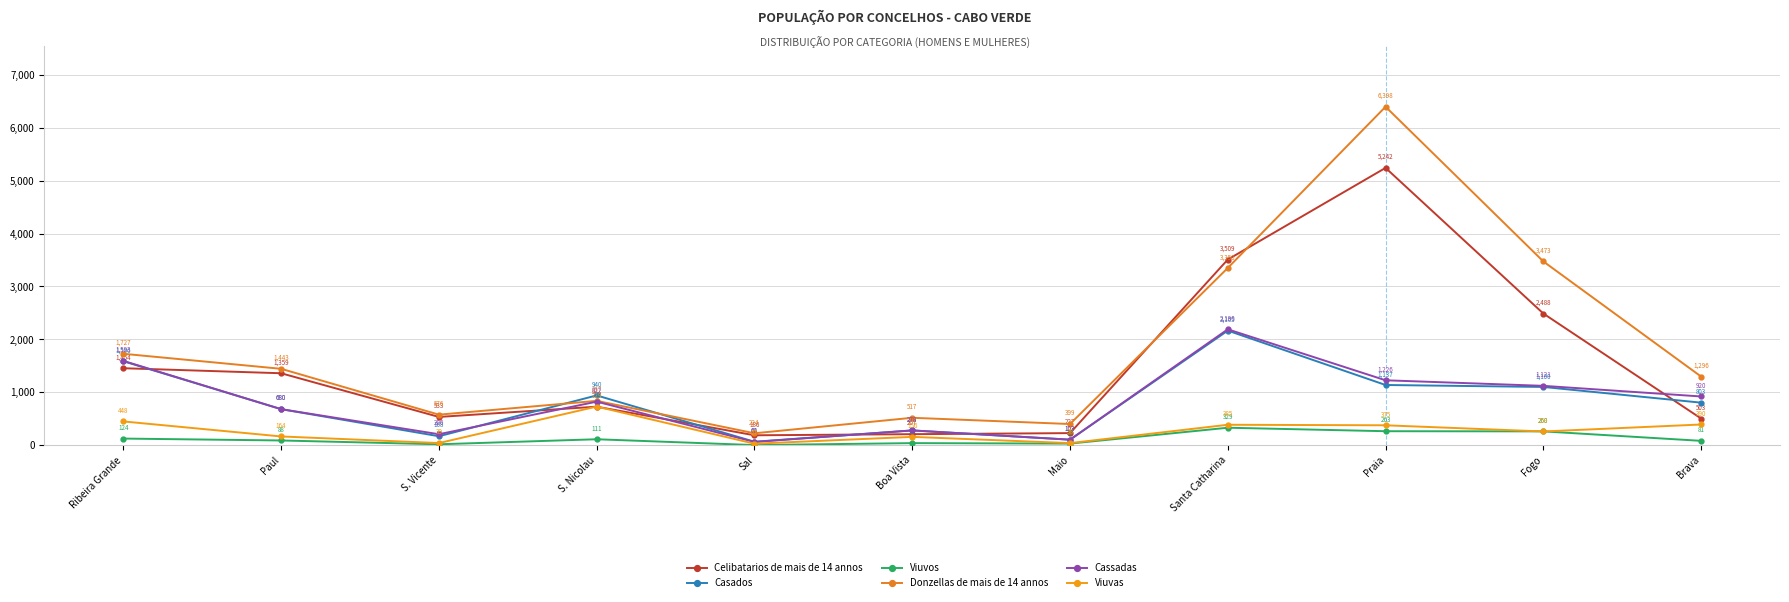

How many interior local valleys does the Casados series have?

3